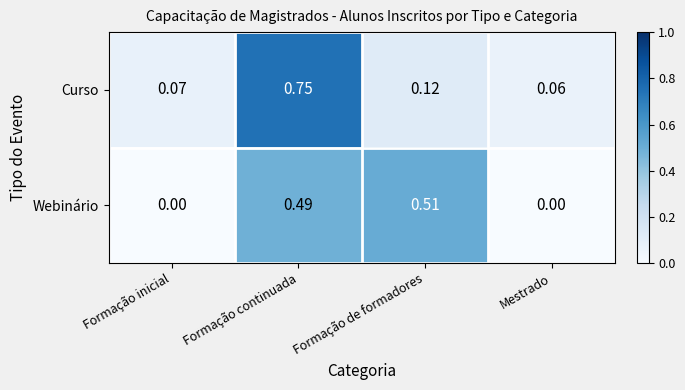

At which category is the sum across all series the highest?

Formação continuada